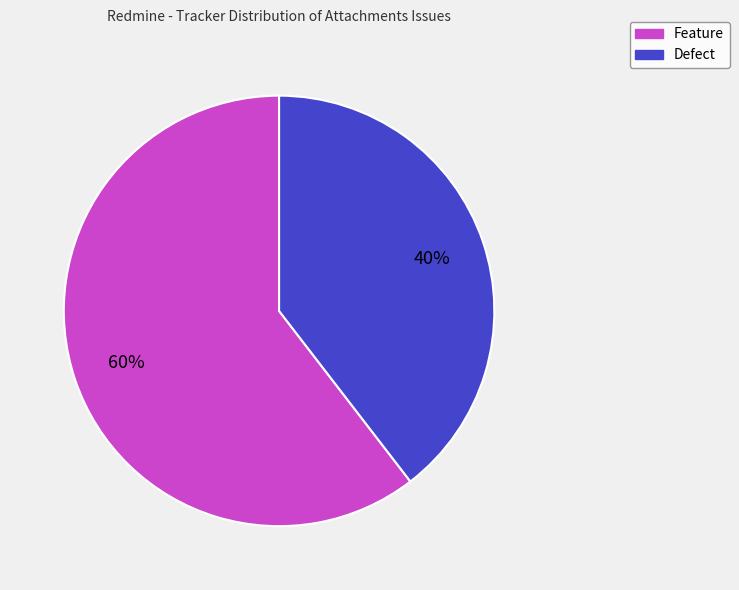

Rank the categories by value from highest to lowest.

Feature, Defect